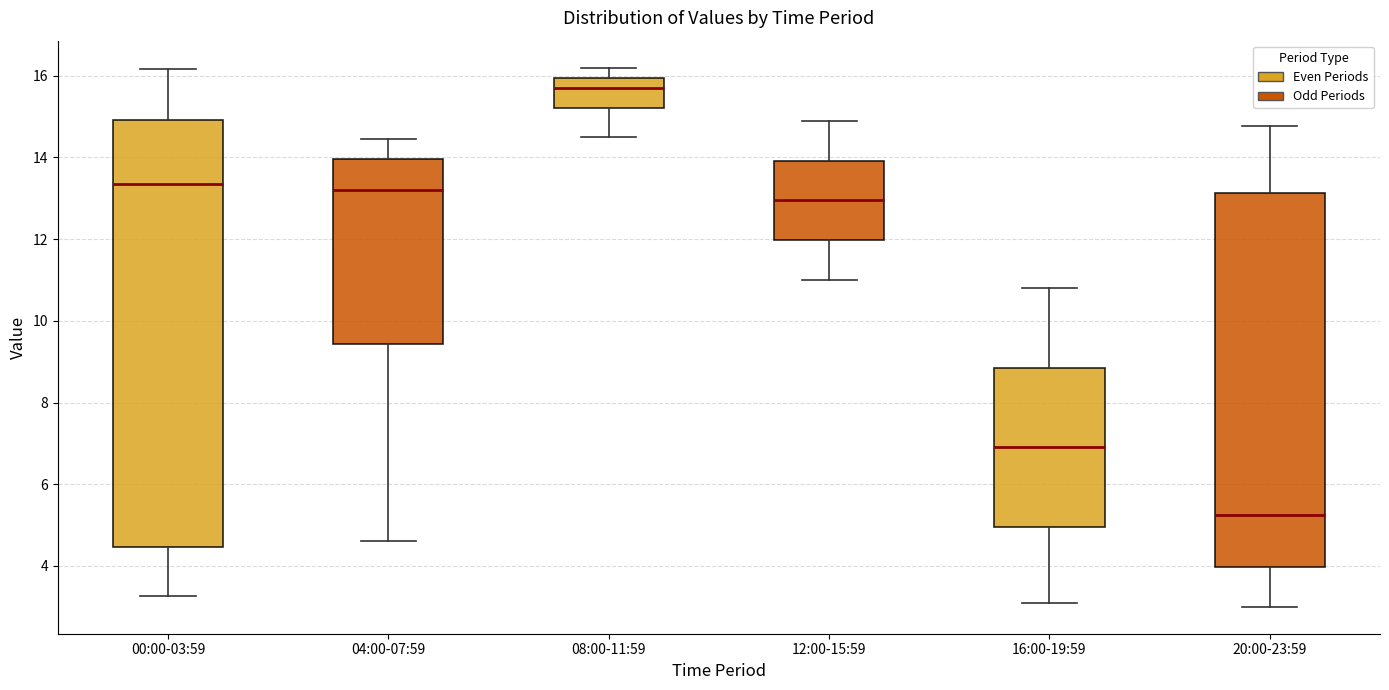

Where does the median line of the box for 12:00-15:59 sit on the y-axis? The values are not printed on the chart, so give them approximately, as read against the axis.

13.0